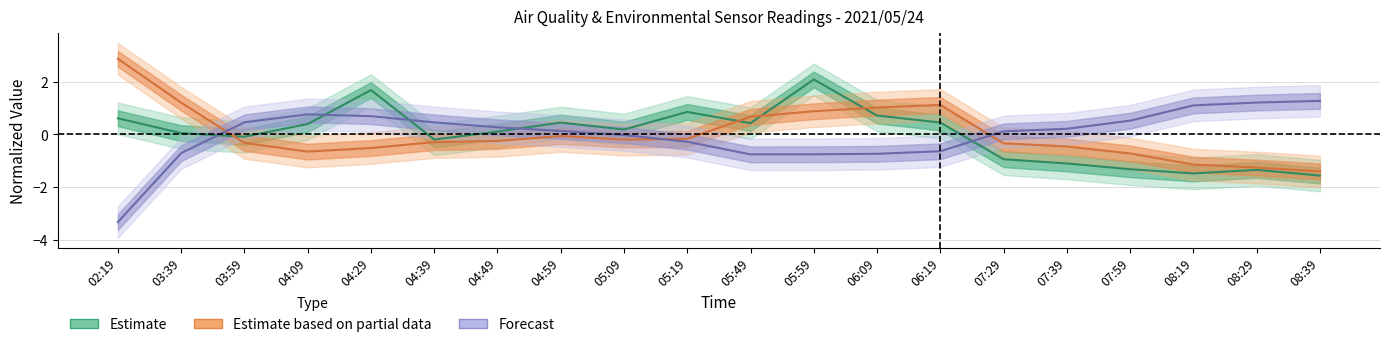

What is the label of the 2nd point from the left?

03:39